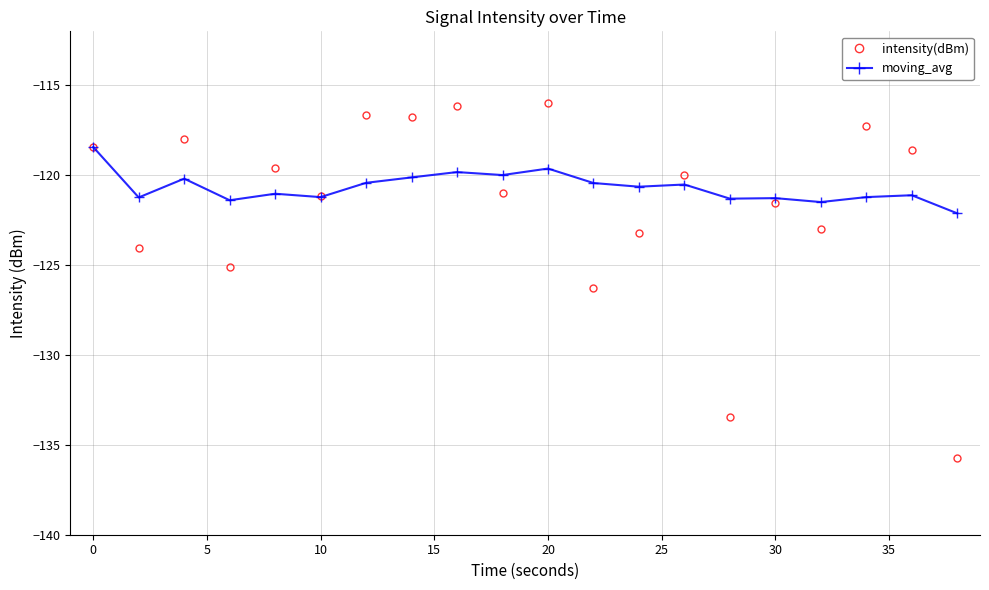

In intensity(dBm), how many points are lower than both neighbors (excluding endpoints)?

8